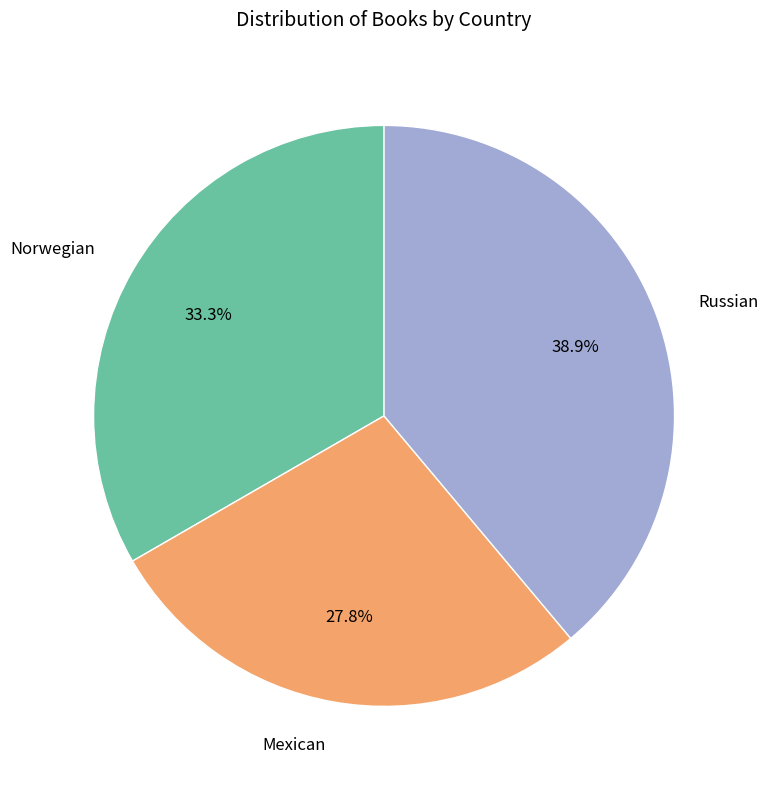

Between Russian and Norwegian, which is larger?

Russian